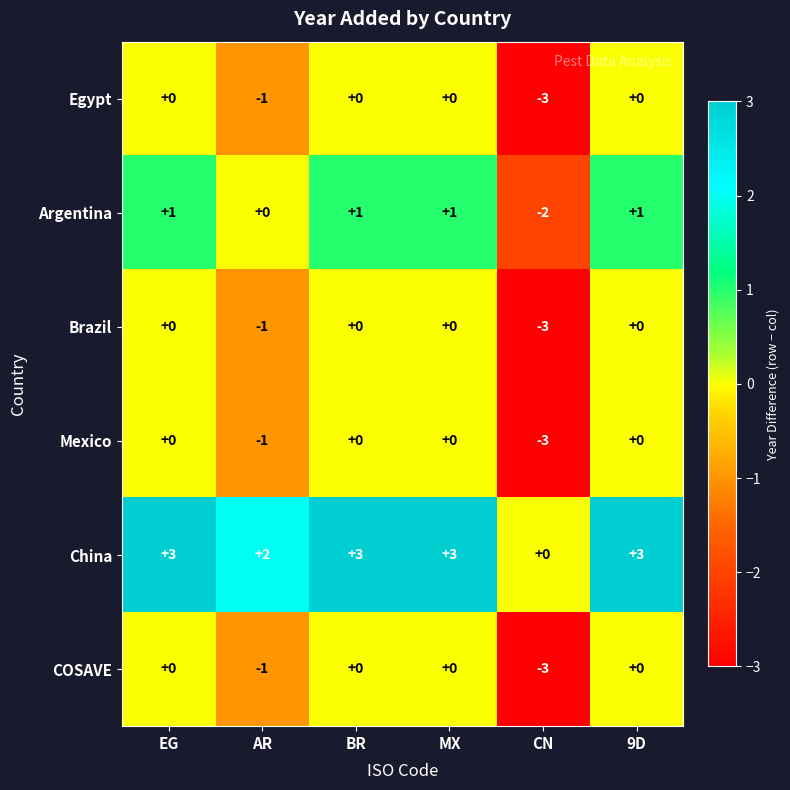

The Egypt series shows -2 at MX. True or false?

False